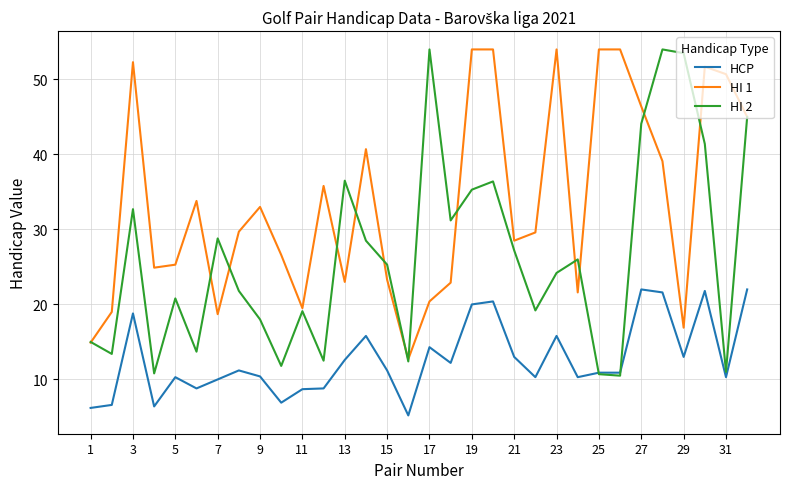

Which series has the largest total across all categories?

HI 1